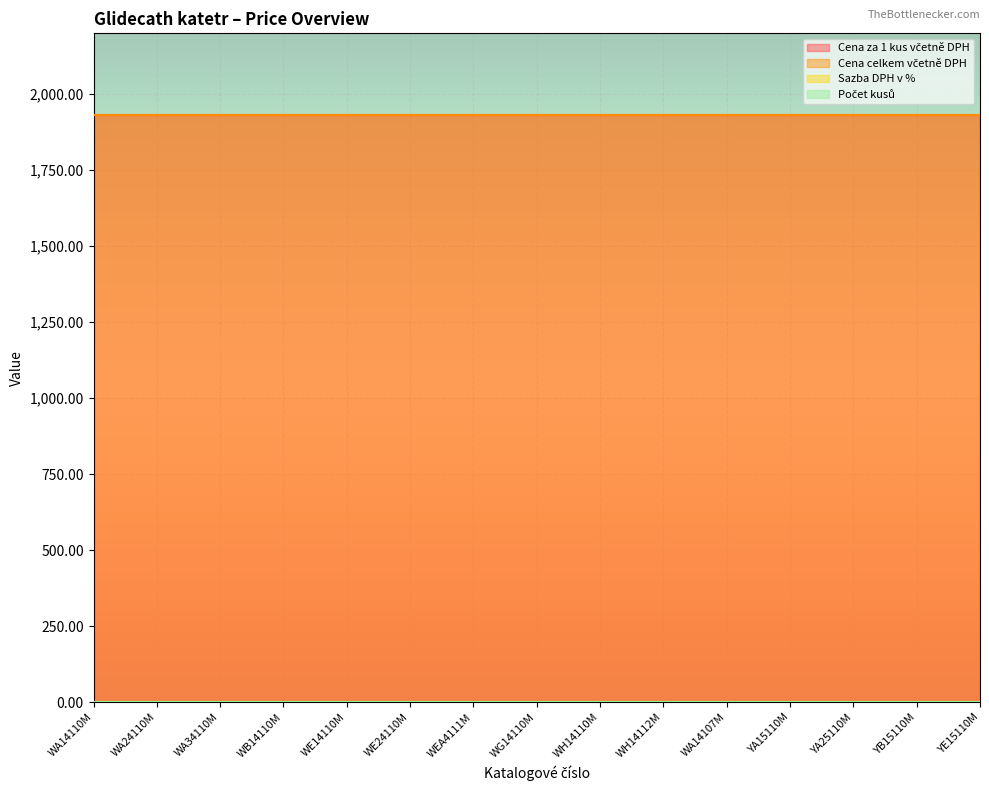

At which category is the sum across all series the highest?

WA14110M